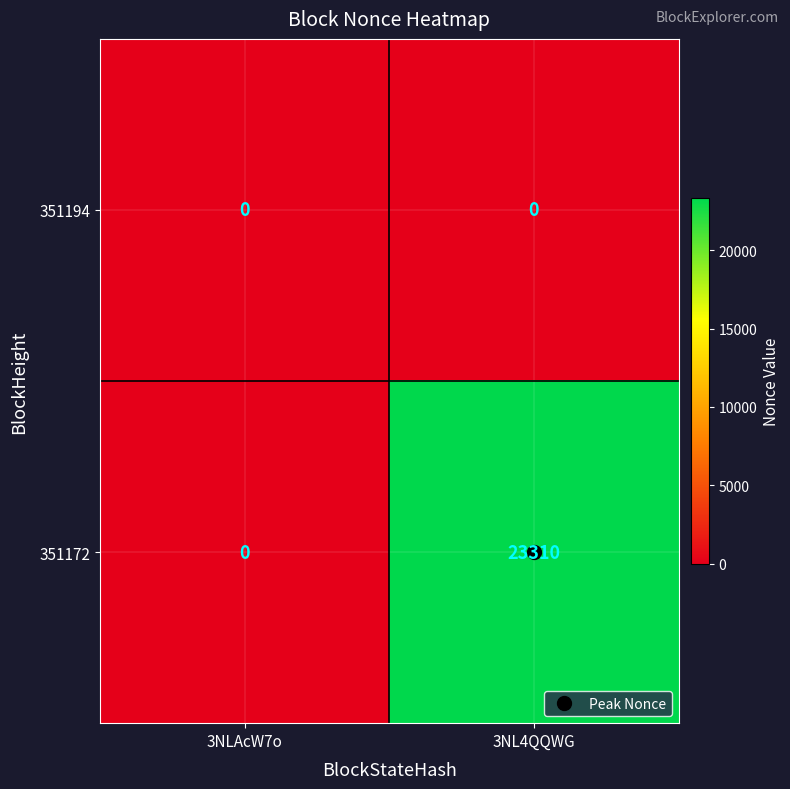

List the series in order of their overall mean, lowest first.

351194, 351172